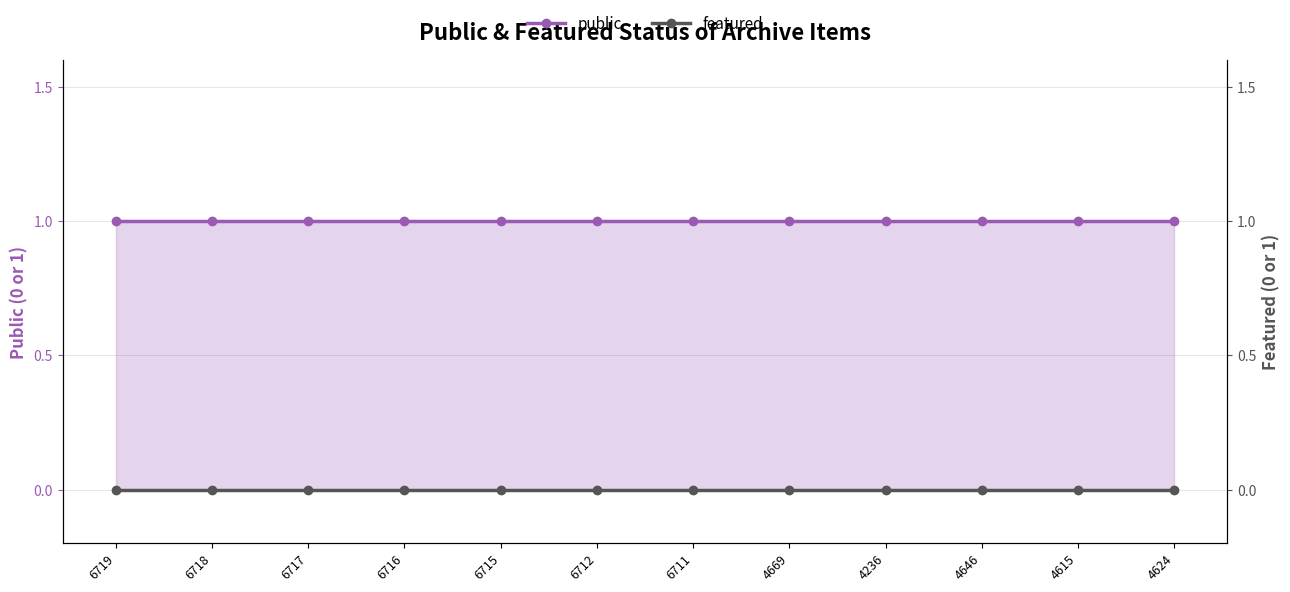

True or false: public and featured cross at least once.

False